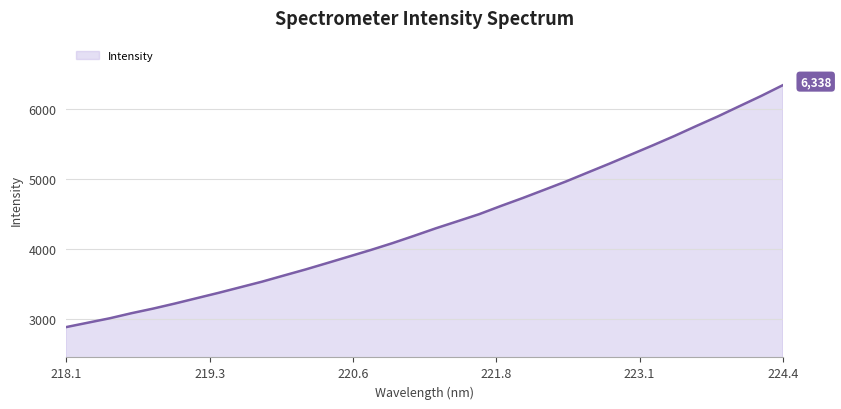

What is the minimum value shown in the chart?

2888.5